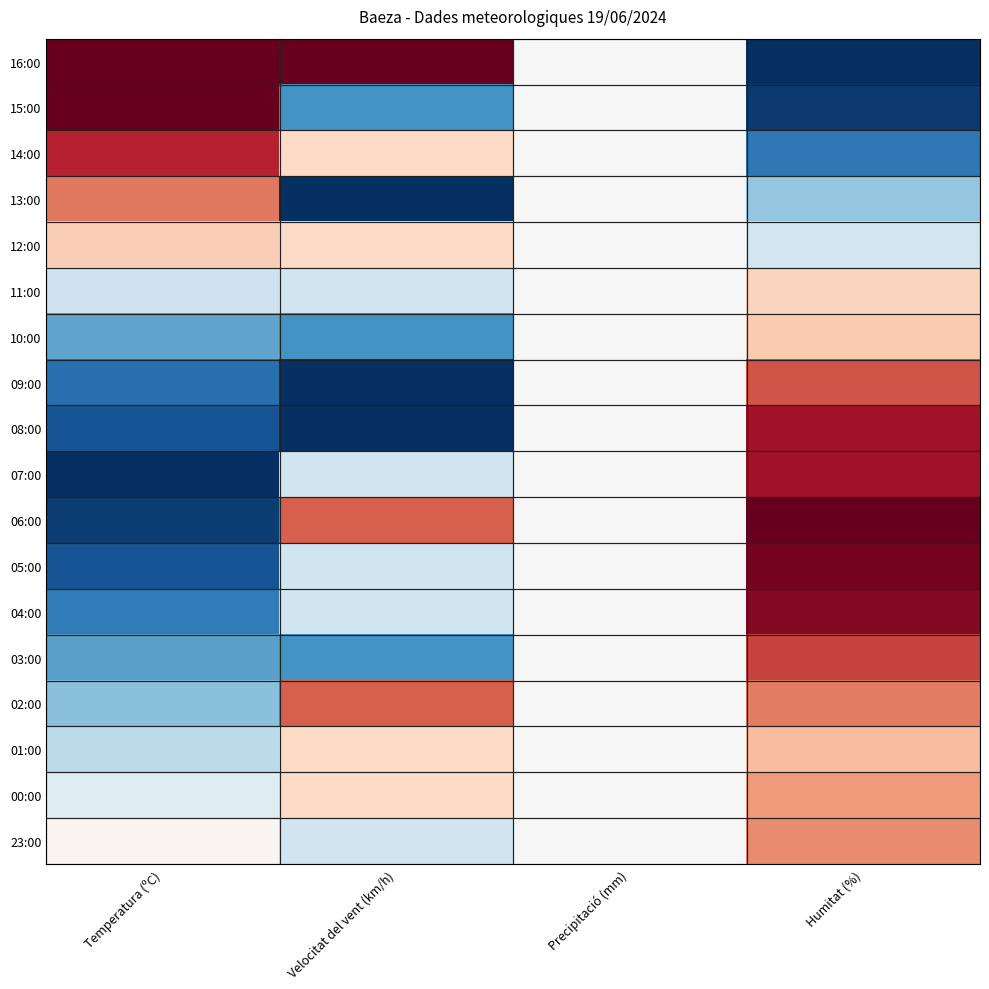

What is the total value across all series at Velocitat del vent (km/h)?

7.6